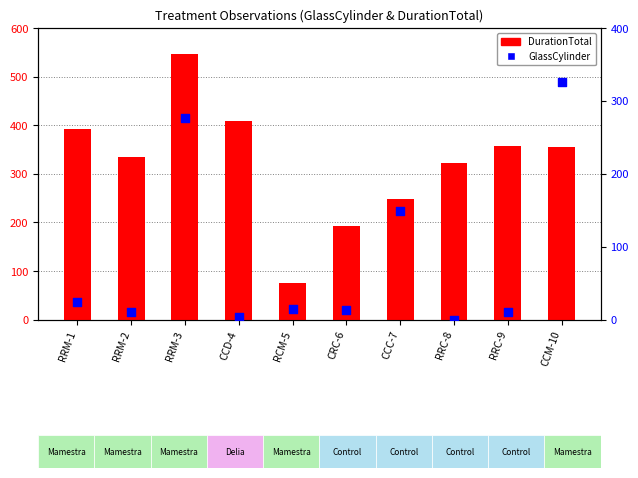

What is the total value across all series at RRM-2?

346.2